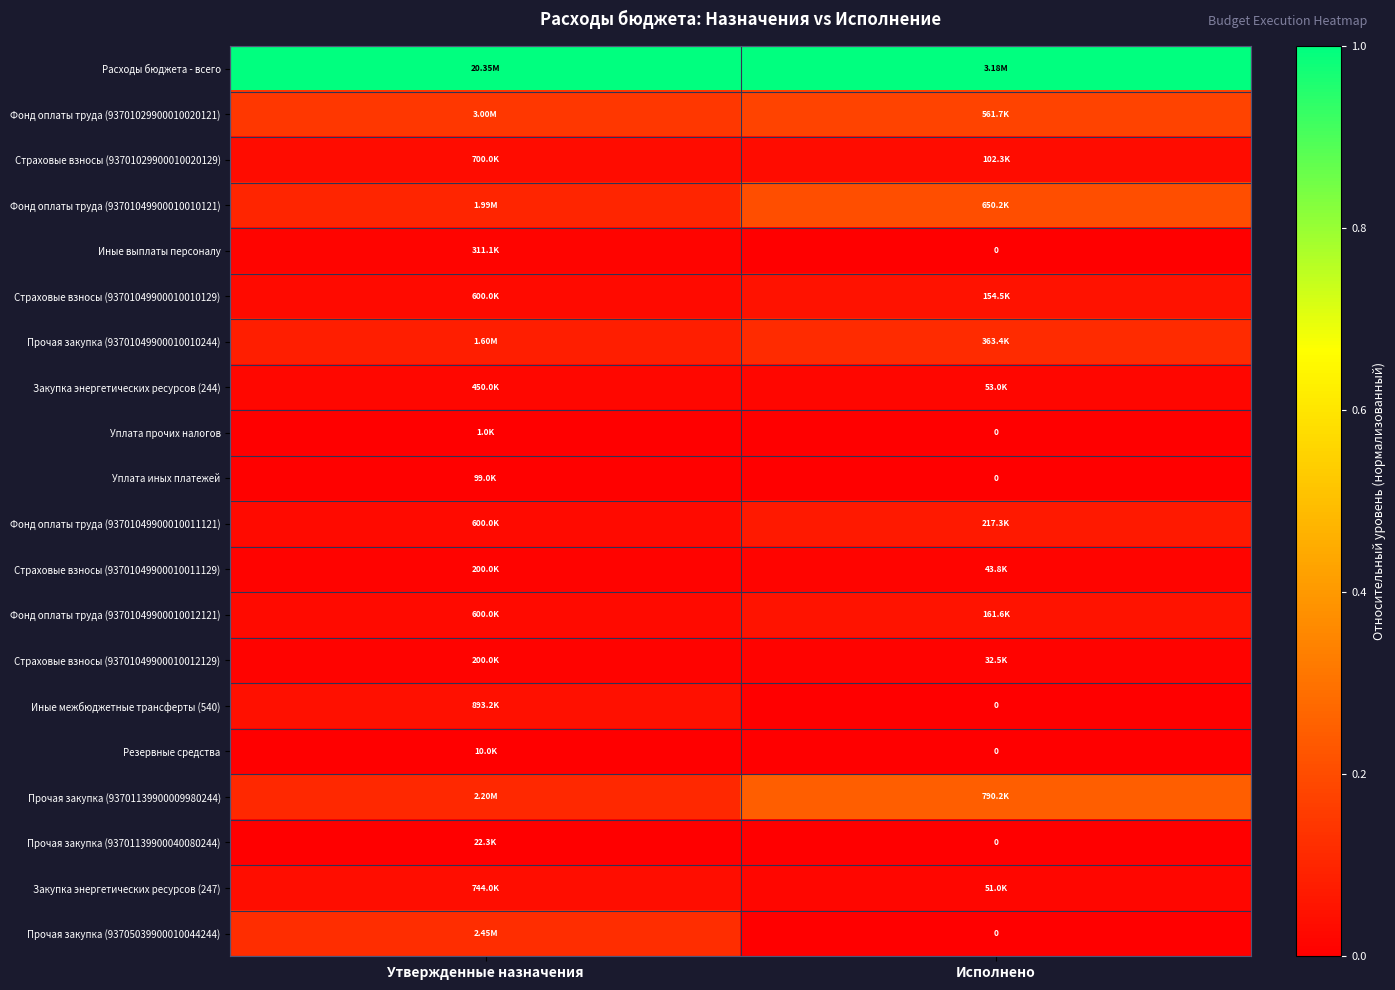

The Прочая закупка (93705039900010044244) series shows 0.1 at Утвержденные назначения. True or false?

True